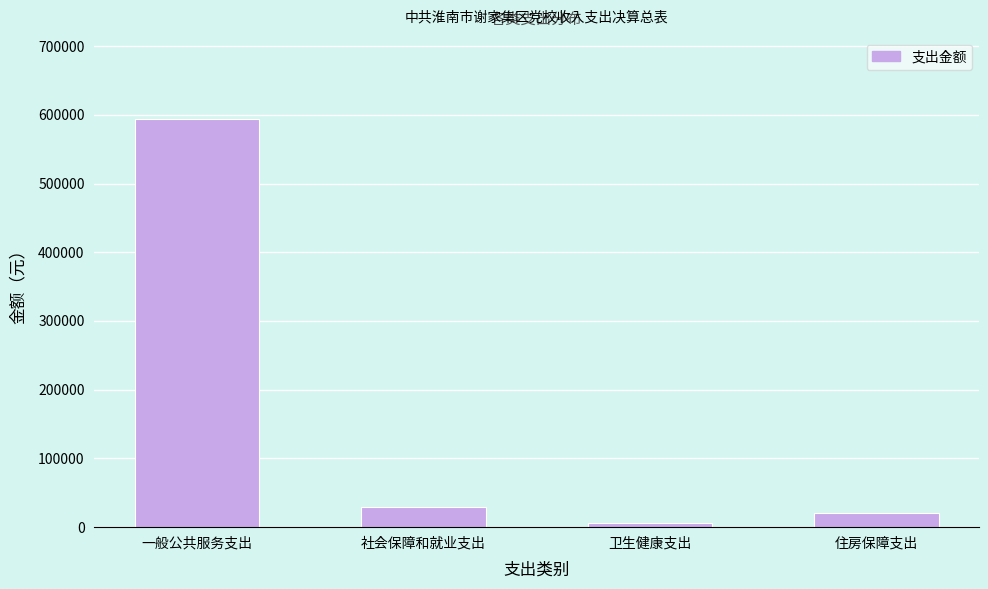

Reading left to right, extract all data points from this chart.

一般公共服务支出=593478.0	社会保障和就业支出=28693.4	卫生健康支出=6217.4	住房保障支出=20744.8